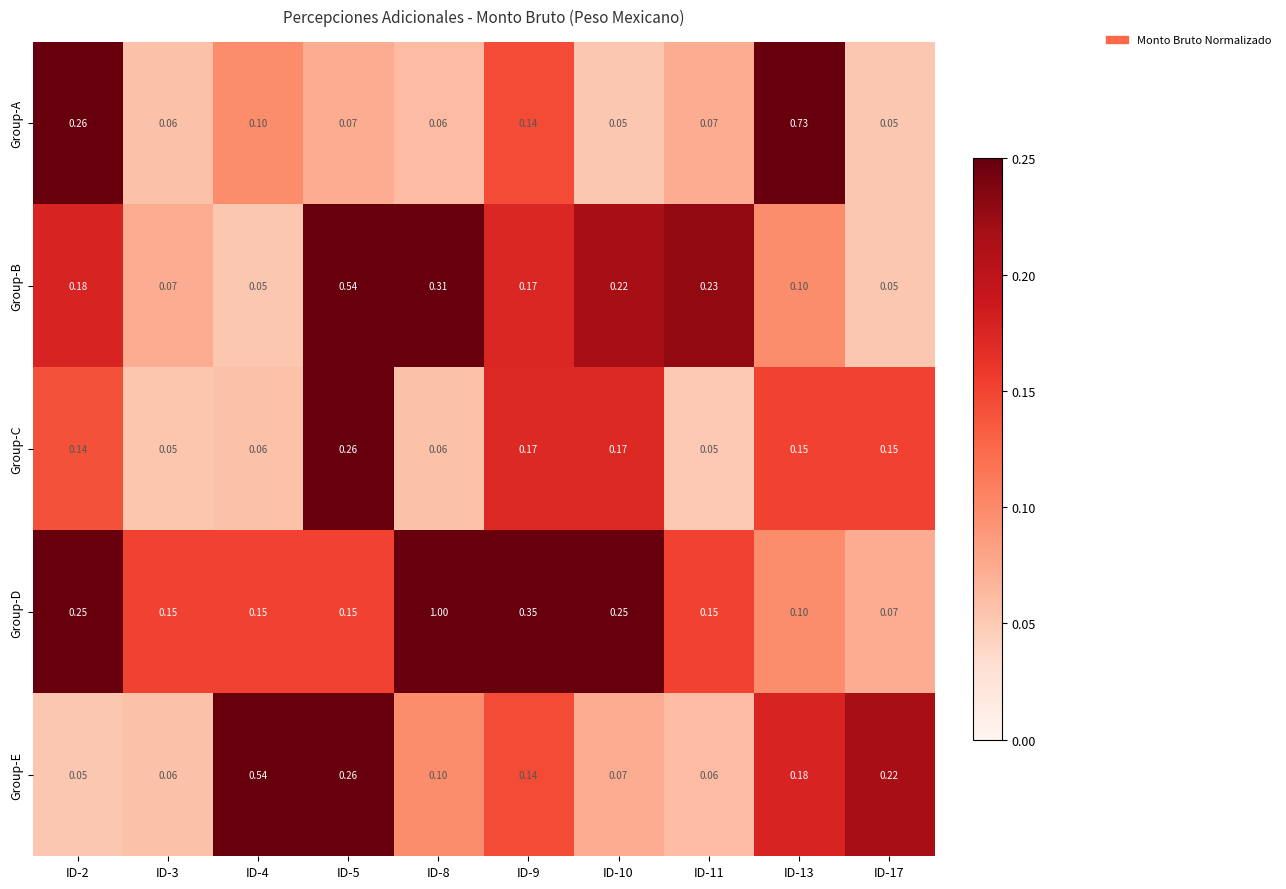

Which series changed the most between ID-5 and ID-9?

Group-B